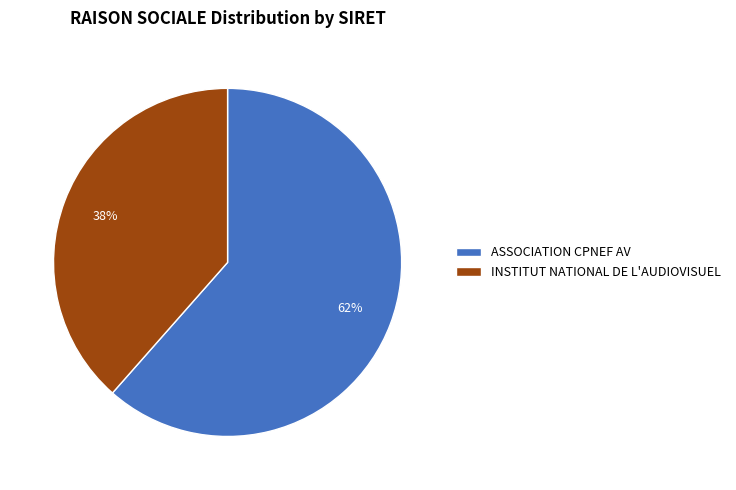

Which category accounts for the majority?

ASSOCIATION CPNEF AV